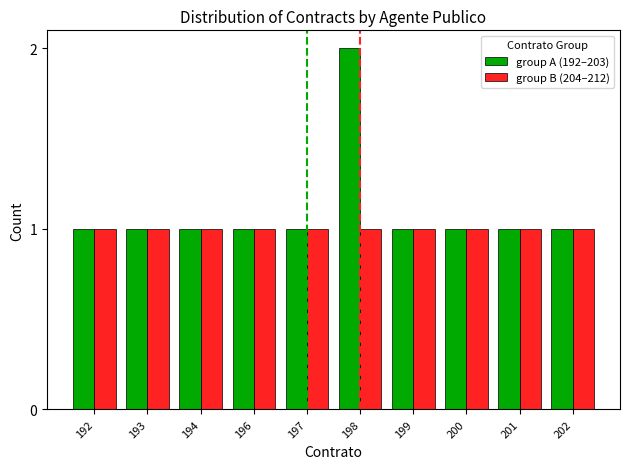

Which series has the largest total across all categories?

group A (192–203)